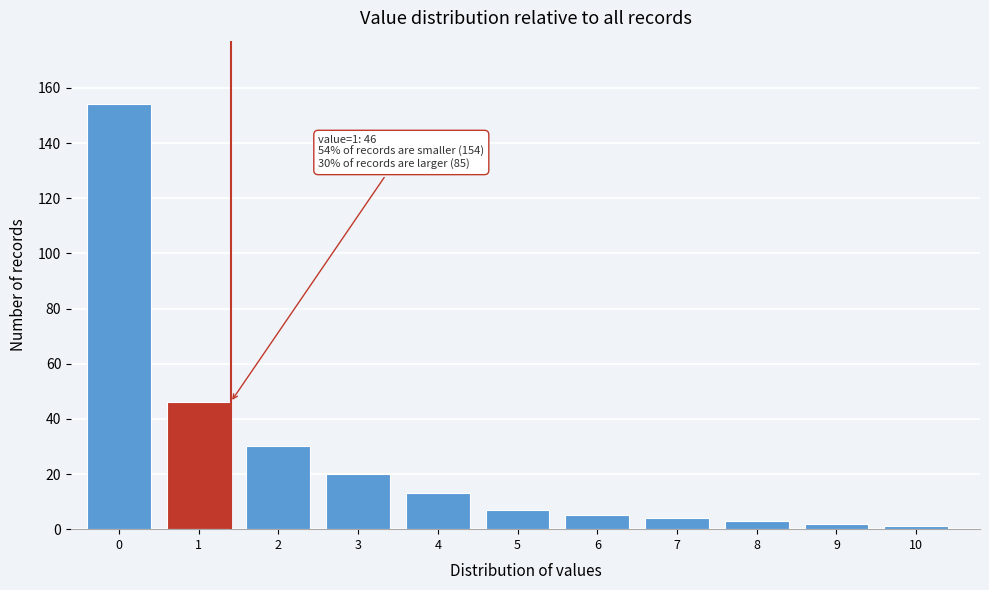

Reading right to left, list all the values displayed in this chart.

1	2	3	4	5	7	13	20	30	46	154